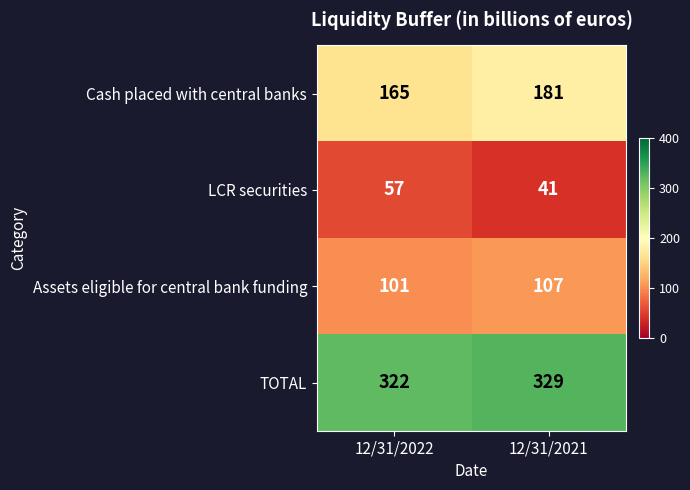

What is the sum of the LCR securities values at 12/31/2022 and 12/31/2021?

98